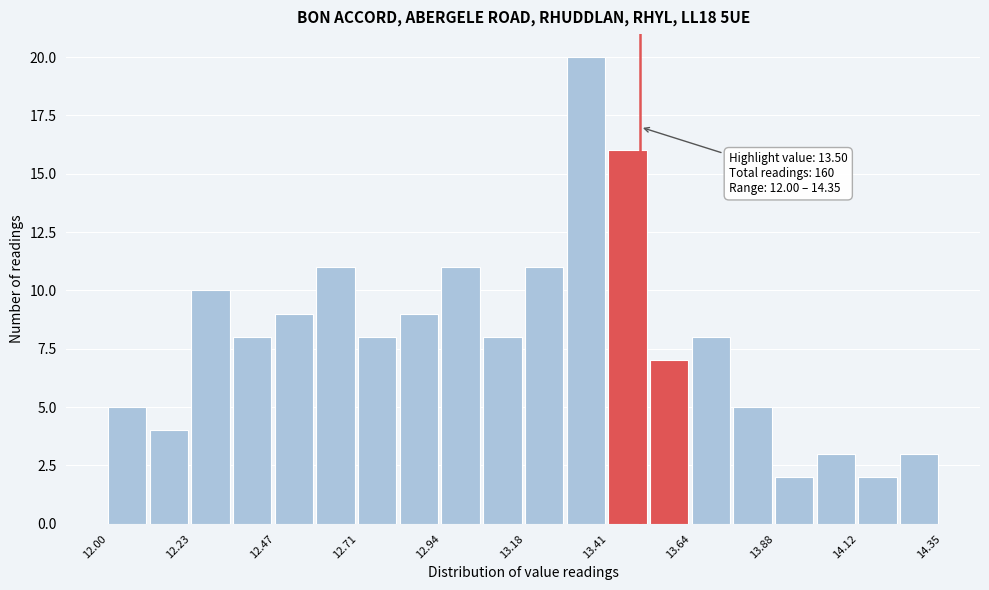

Around what value on the x-axis is the tallest bar? Give the approximate position of its centre, as read against the axis.

13.35